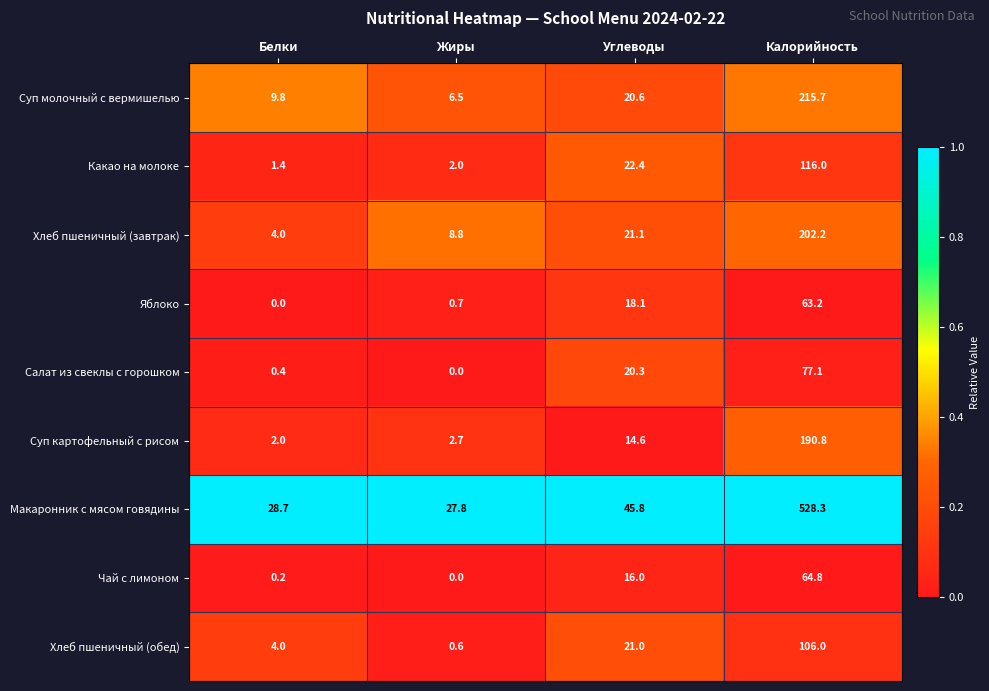

Which series changed the most between Белки and Калорийность?

Макаронник с мясом говядины